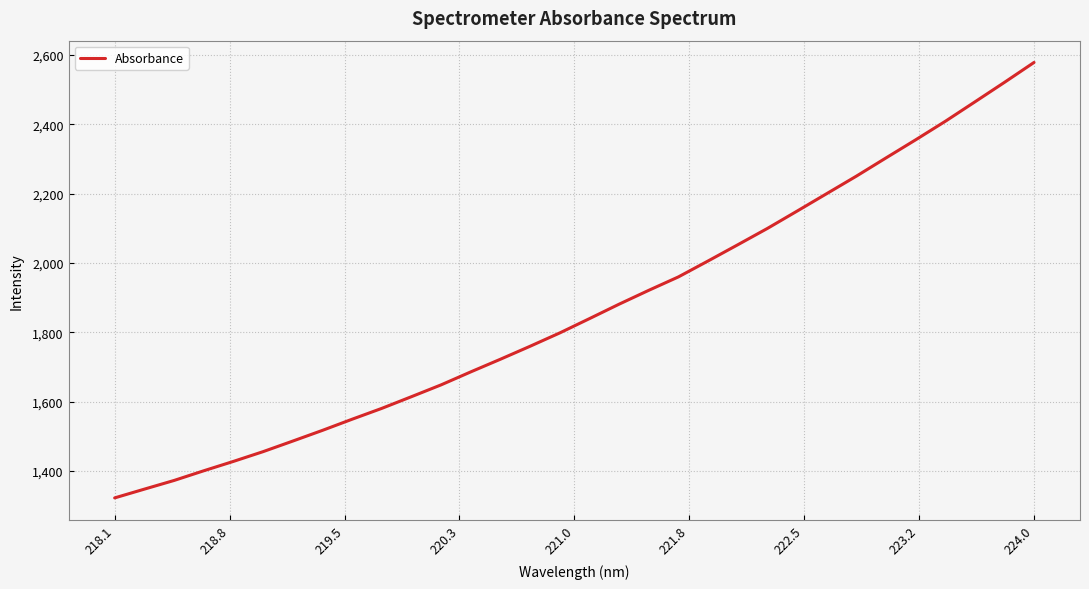

What is the minimum value shown in the chart?

1322.0